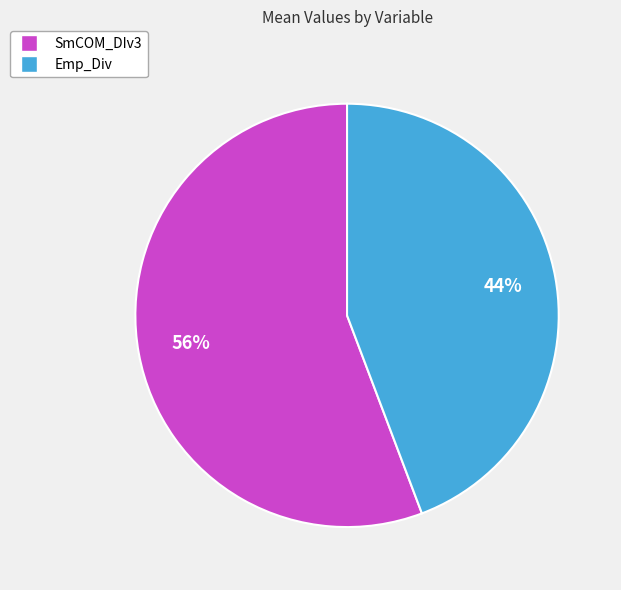

How many slices are in this pie chart?

2